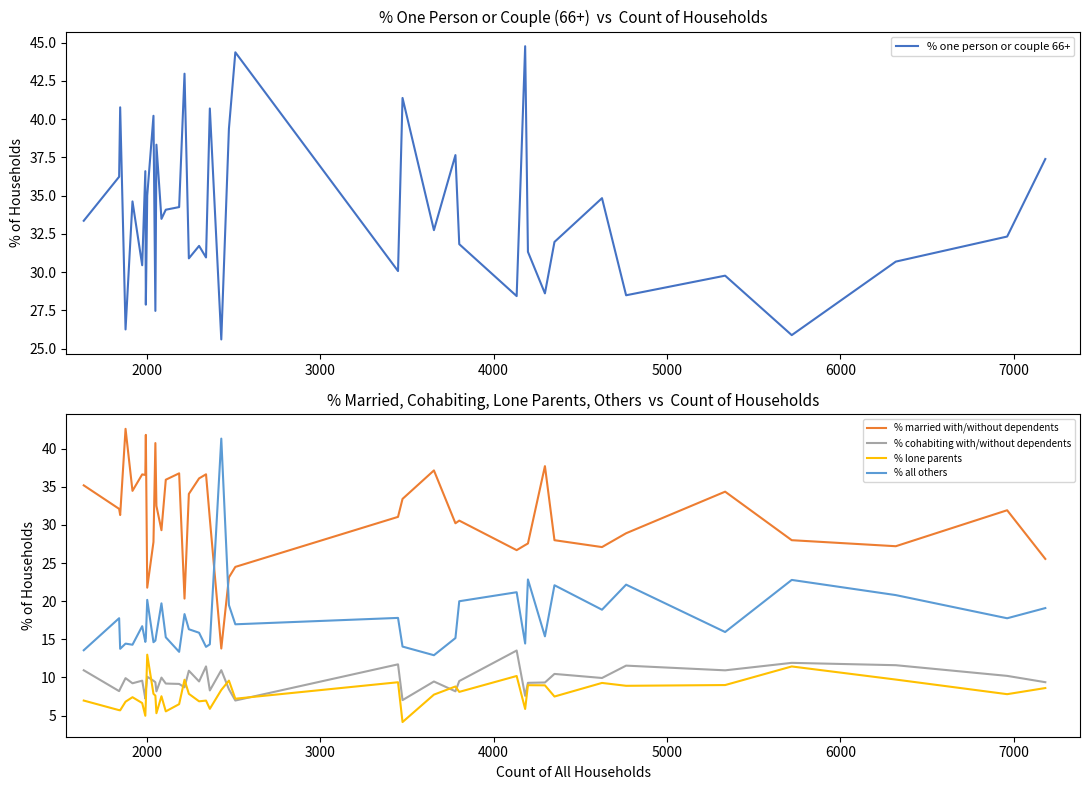

True or false: % married with/without dependents and % lone parents cross at least once.

False